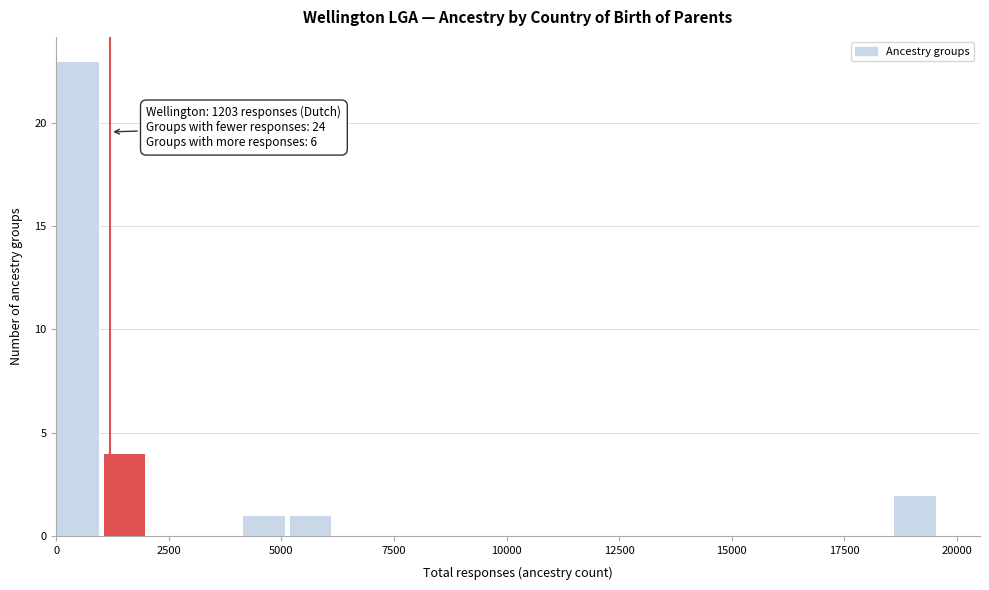

Around what value on the x-axis is the tallest bar? Give the approximate position of its centre, as read against the axis.

500